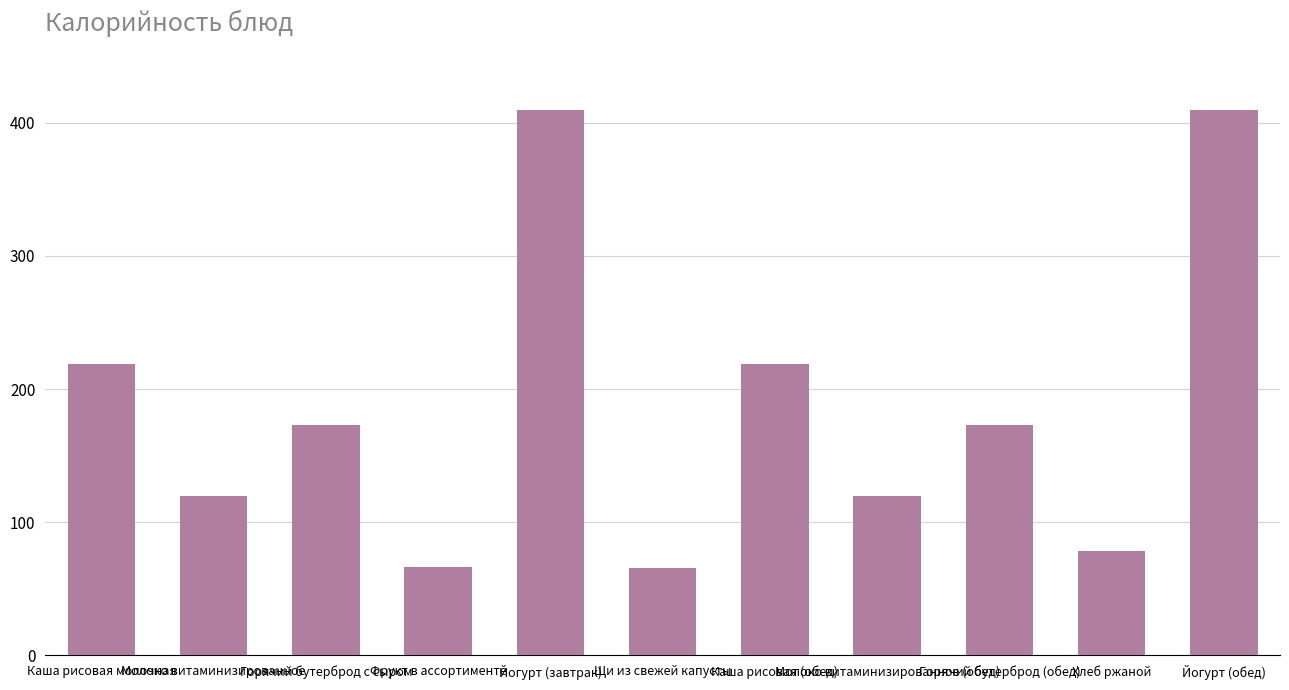

What is the minimum value shown in the chart?

65.5